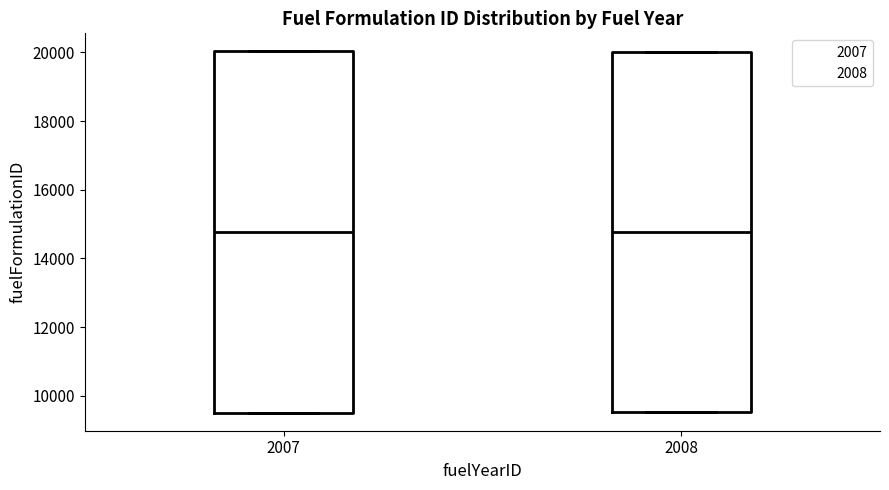

Where does the median line of the box at x = 2008 sit on the y-axis? The values are not printed on the chart, so give them approximately, as read against the axis.

14800